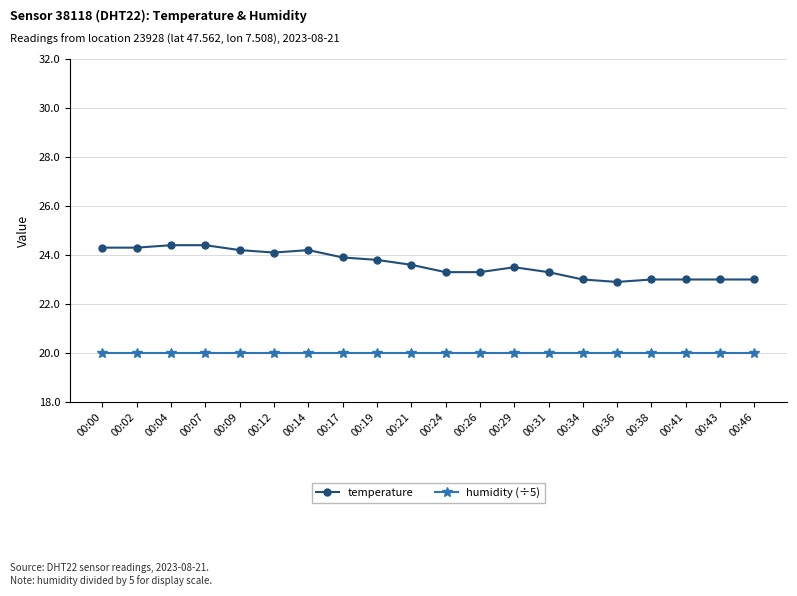

What is the lowest value of the humidity (÷5) series?

20.0